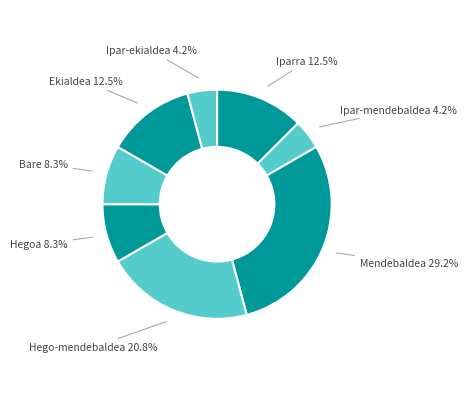

To the nearest percent, what is the difference between the Ipar-ekialdea and Bare slice percentages?

4%